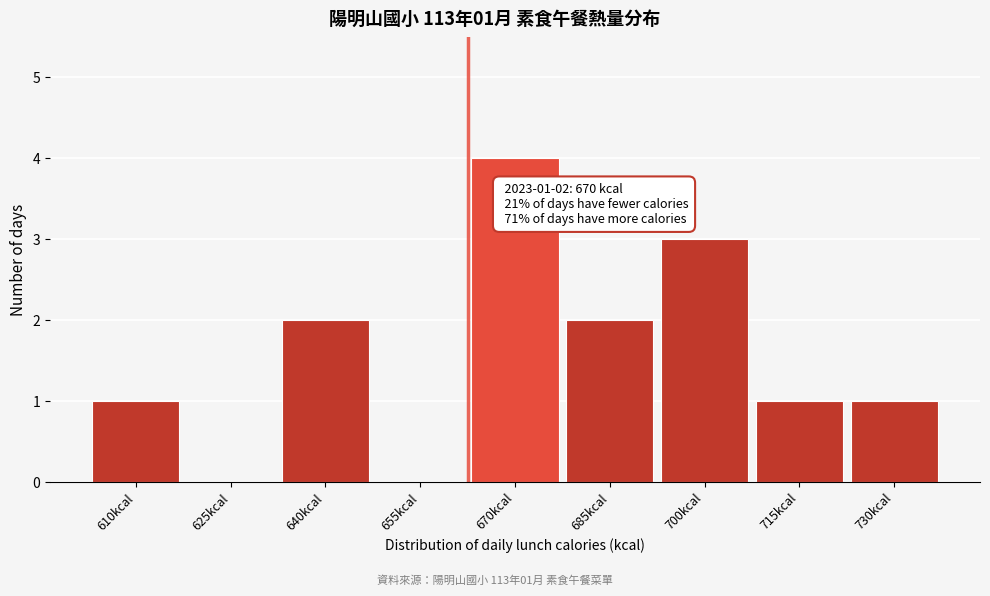

Reading right to left, what are all the values shown in this chart?

730kcal=1	715kcal=1	700kcal=3	685kcal=2	670kcal=4	655kcal=0	640kcal=2	625kcal=0	610kcal=1